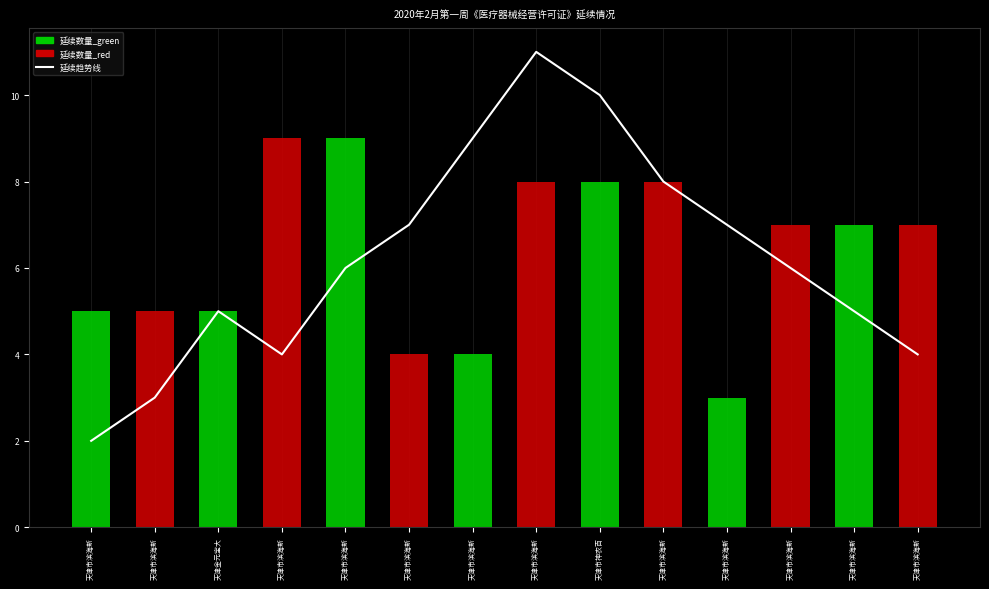

What is the change in value from 天津金元宝大 to 天津市滨海新?

+4